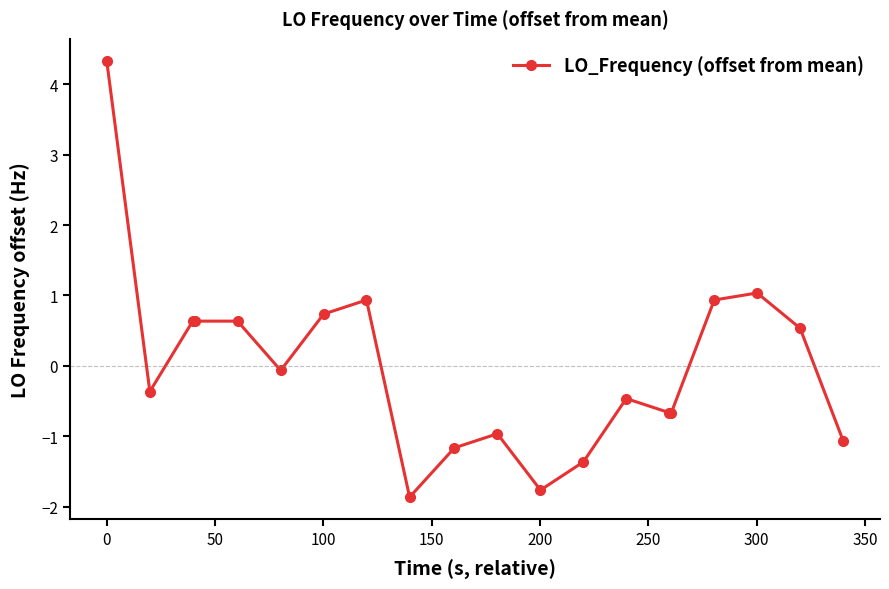

What is the smallest value displayed?

-1.9